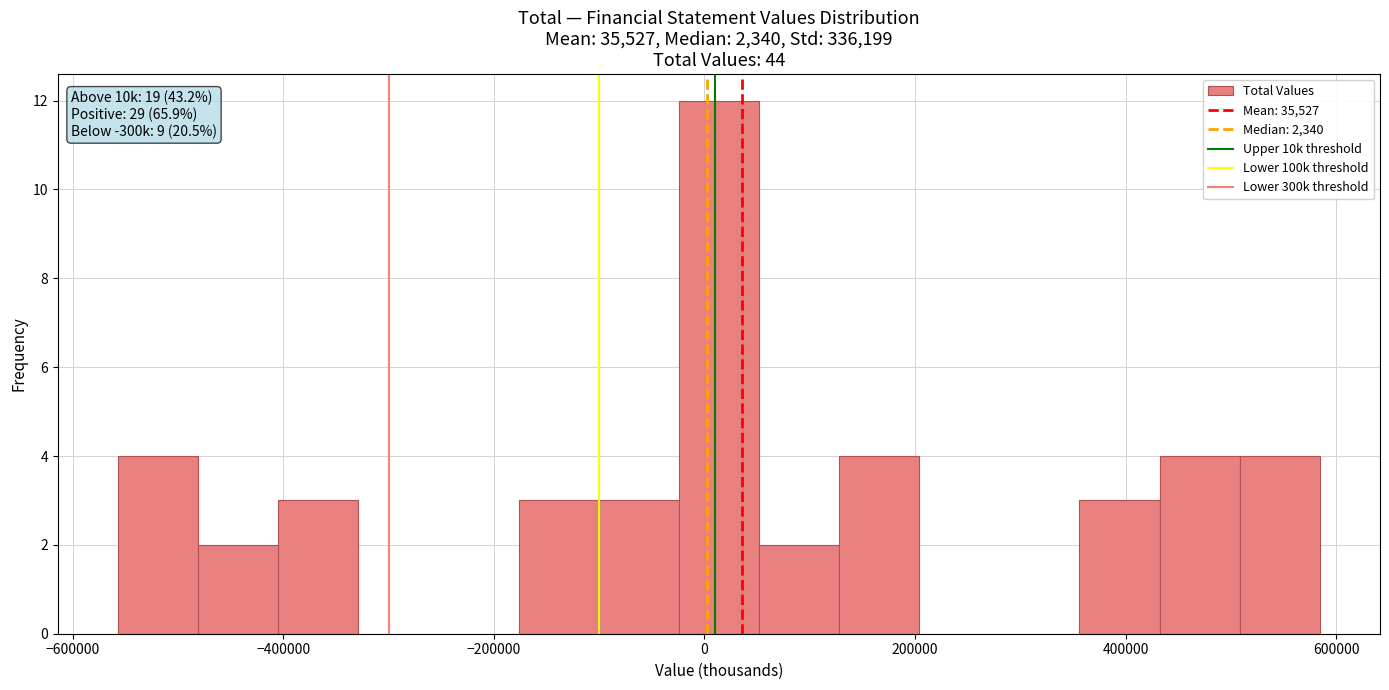

Read against the x-axis, roughly where is the centre of the tallest bar?

20000